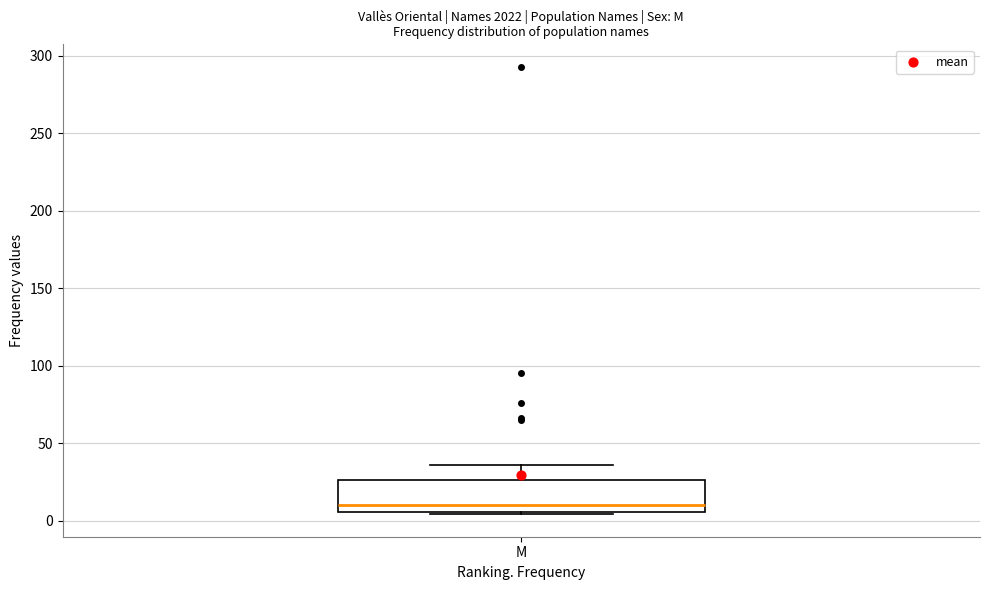

Transcribe this box plot: give where the median line is, the range the box spans, and where the two whiskers end, as read against the y-axis. The values are not printed on the chart, so give them approximately, as read against the axis.

median 10, box 5 to 25, whiskers 5 (just below the box's lower edge) to 35